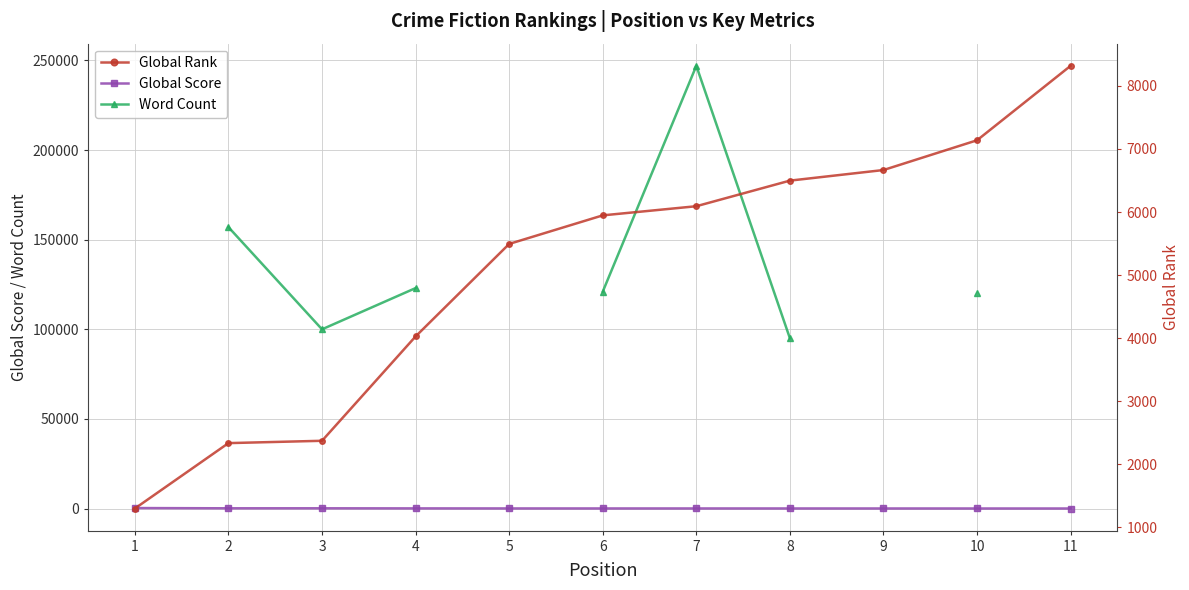

Rank the series at 10 from lowest to highest value.

Global Score, Global Rank, Word Count